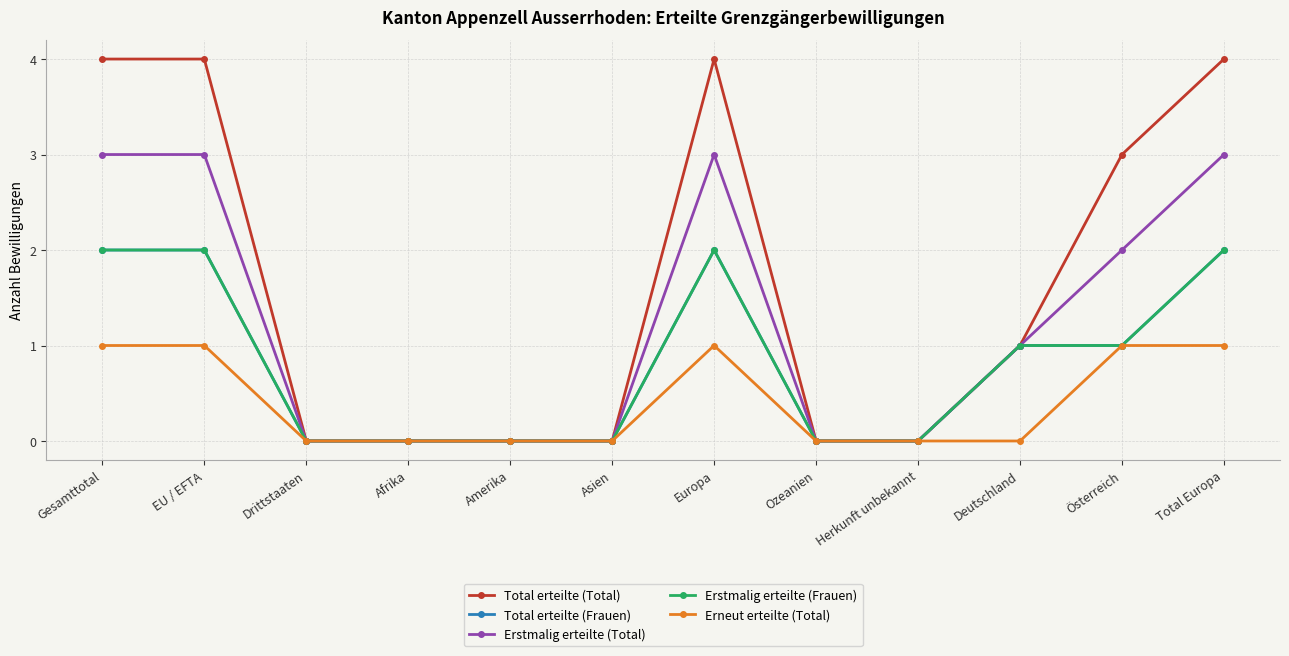

What is the label of the 2nd point from the left?

EU / EFTA